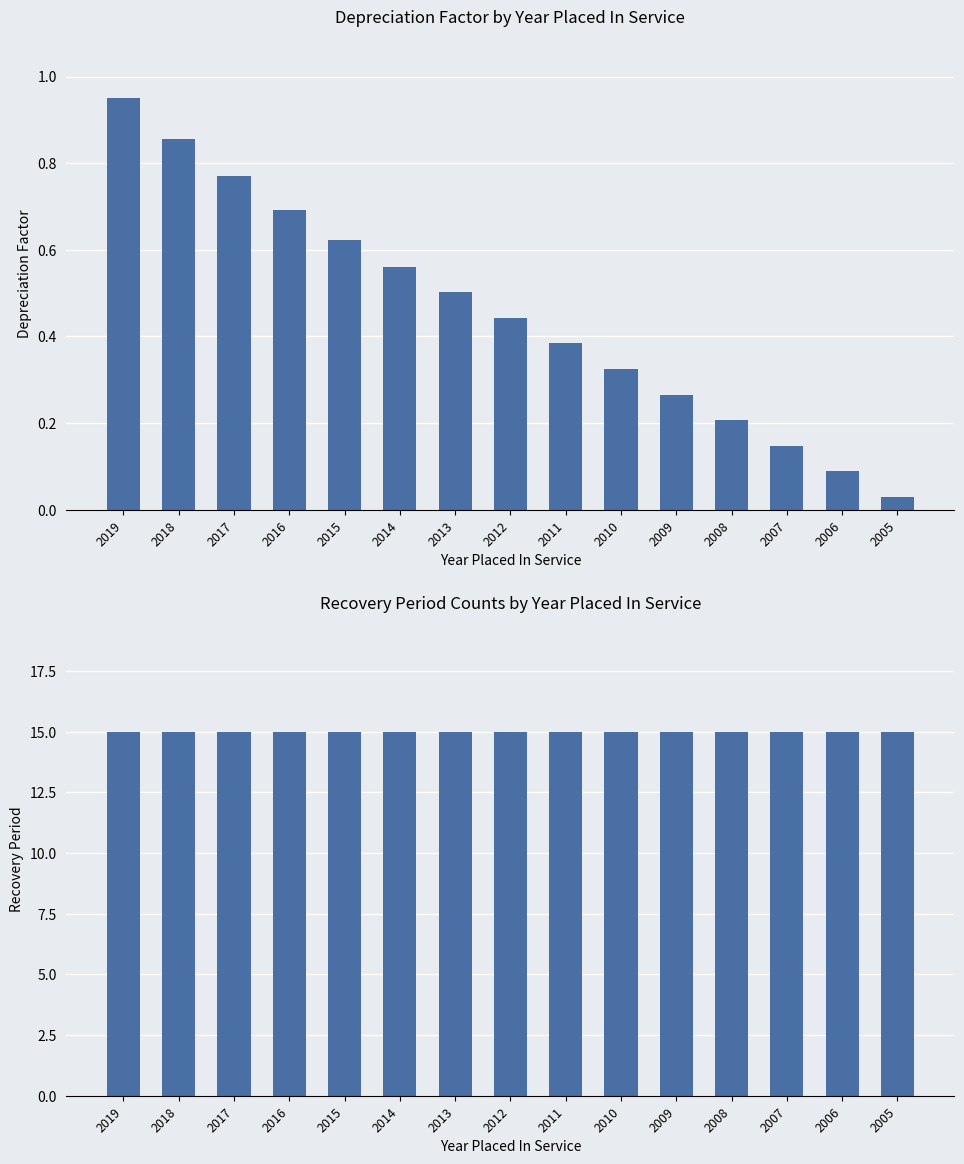

True or false: Recovery Period has a value of 15.0 at 2007.

True